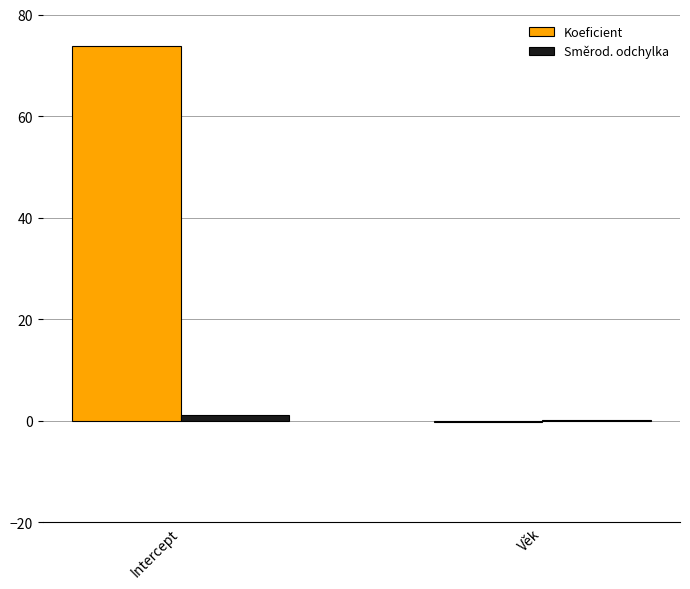

Count the number of data series in this chart.

2